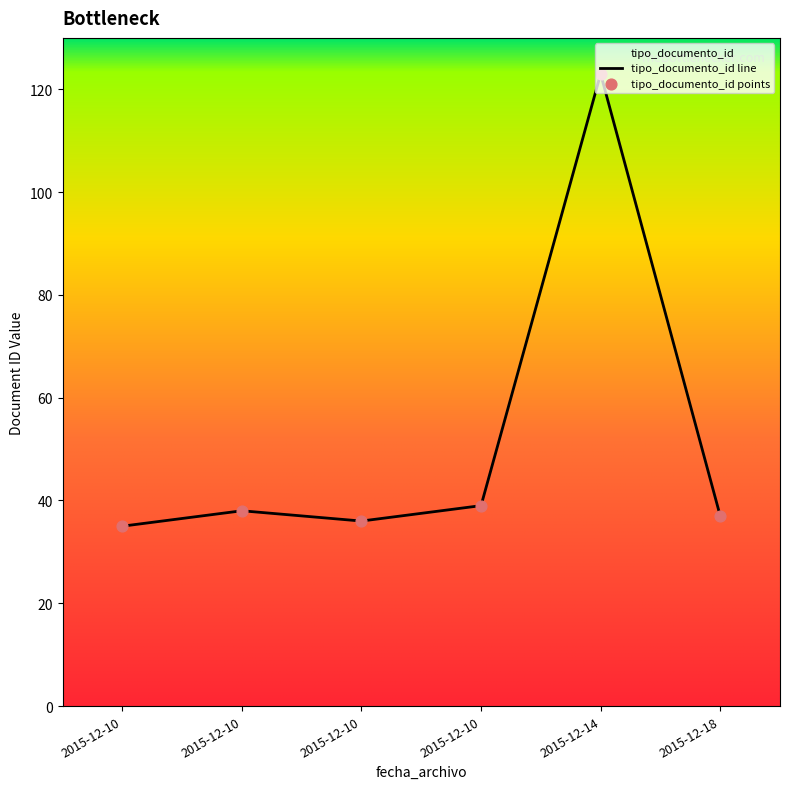

Which has a higher value, 2015-12-10 or 2015-12-10?

2015-12-10